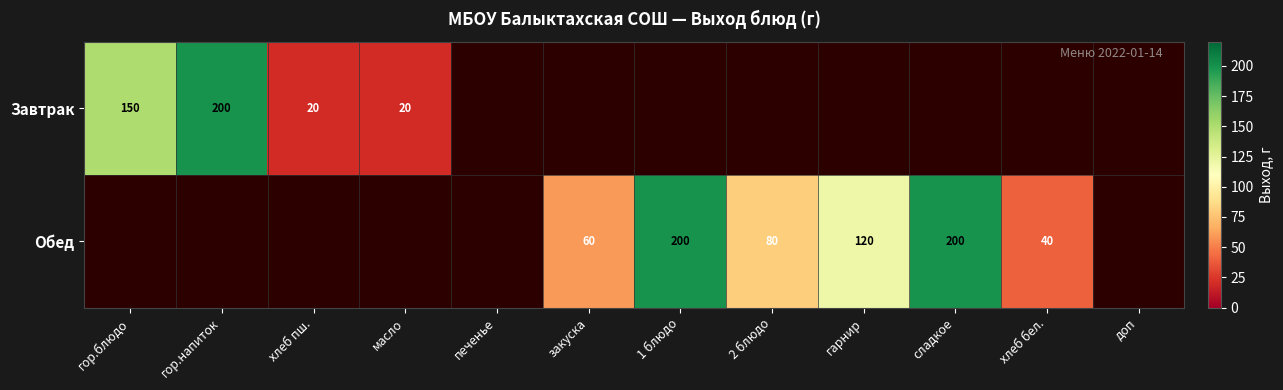

True or false: Обед has a value of 80 at 2 блюдо.

True